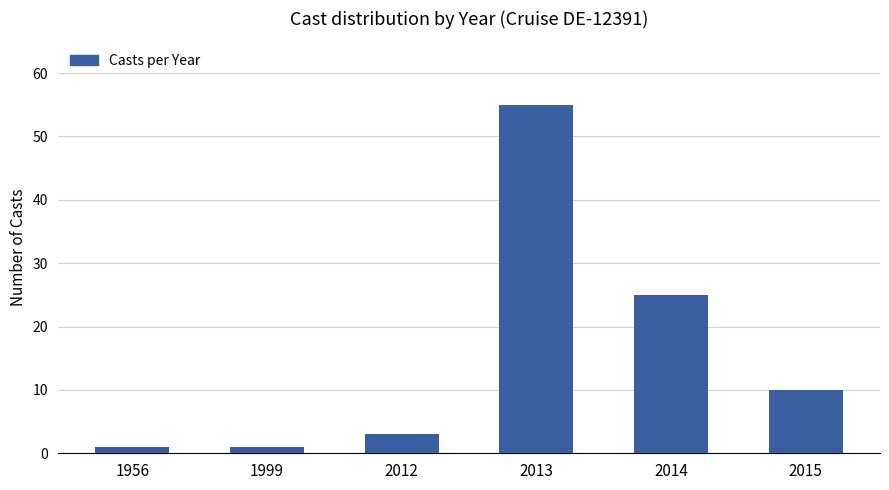

What is the ratio of the value at 2013 to the value at 2015?

5.5